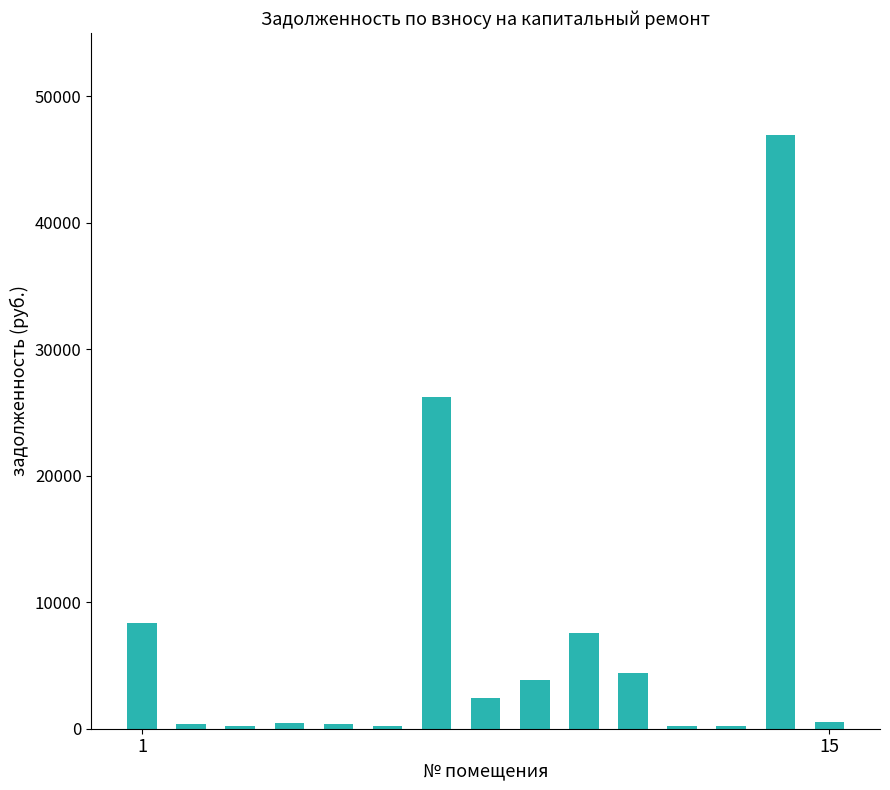

What is the value of the 1st bar from the left?

8345.7